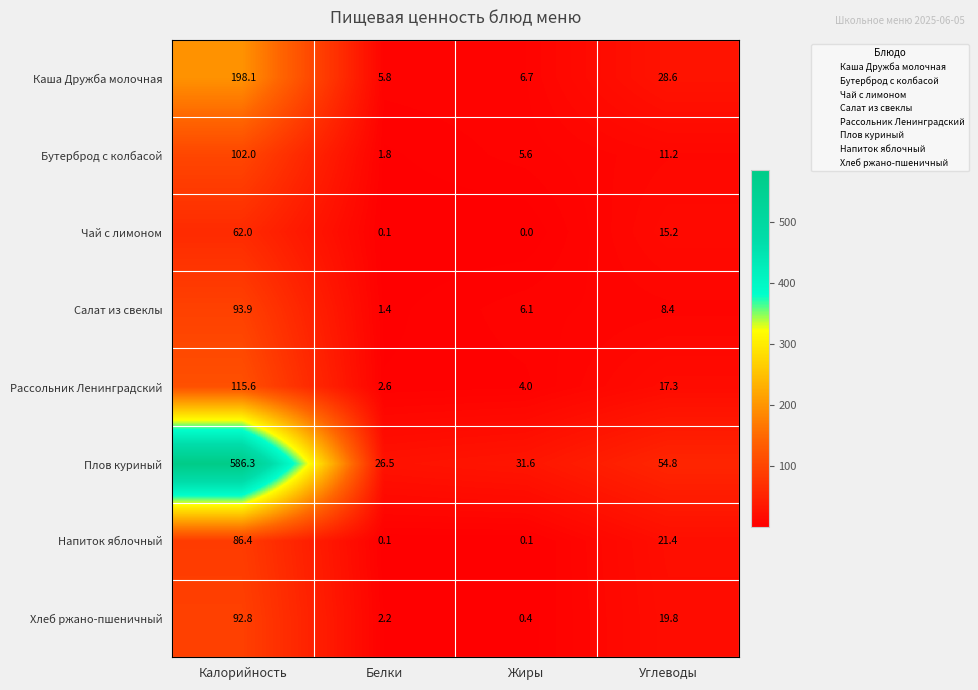

What is the greatest value displayed?

586.3